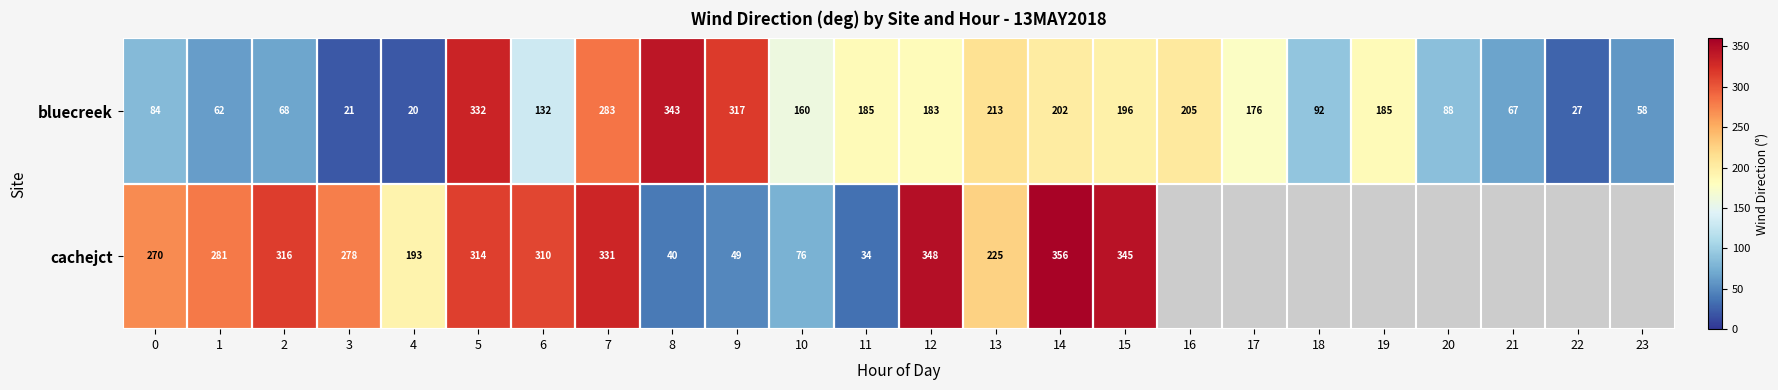

Between 9 and 10, which series saw the biggest shift?

bluecreek